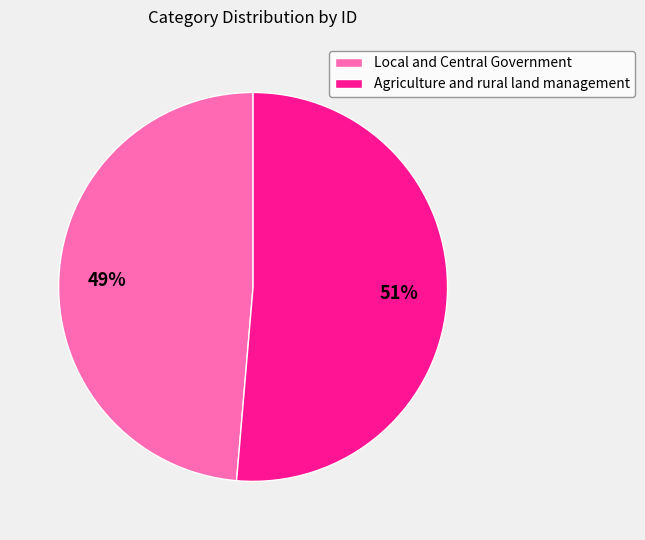

True or false: Agriculture and rural land management accounts for 60% of the total.

False